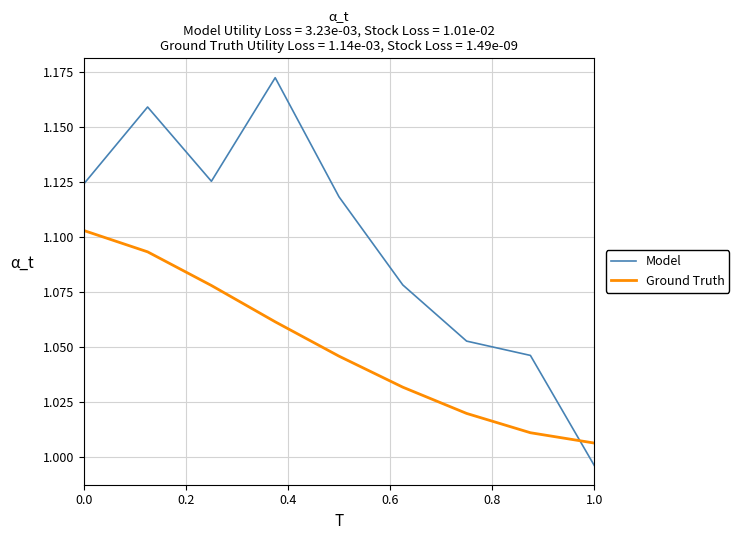

List the series in order of their peak value, lowest first.

Ground Truth, Model